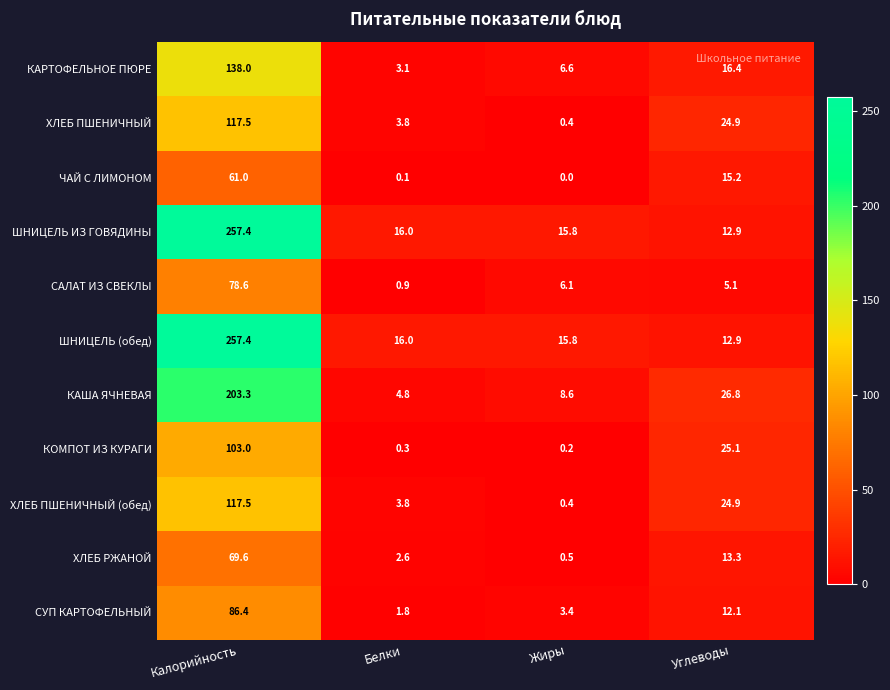

How many data points does each series have?

4